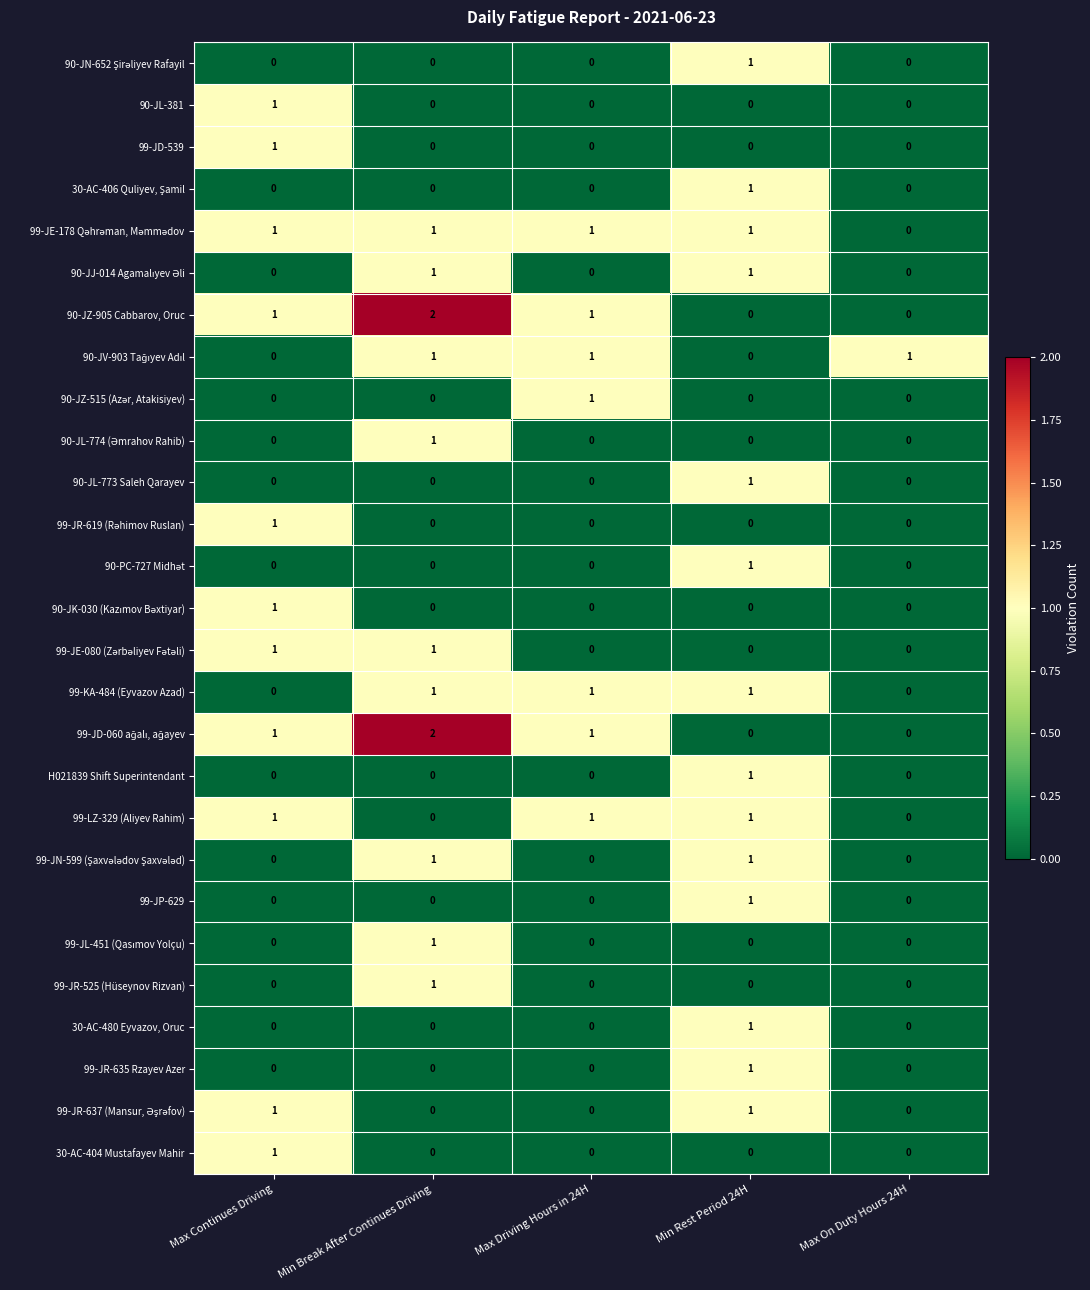

Is the value of 90-JZ-905 Cabbarov, Oruc at Max Driving Hours in 24H greater than the value of 99-JP-629 at Max On Duty Hours 24H?

Yes